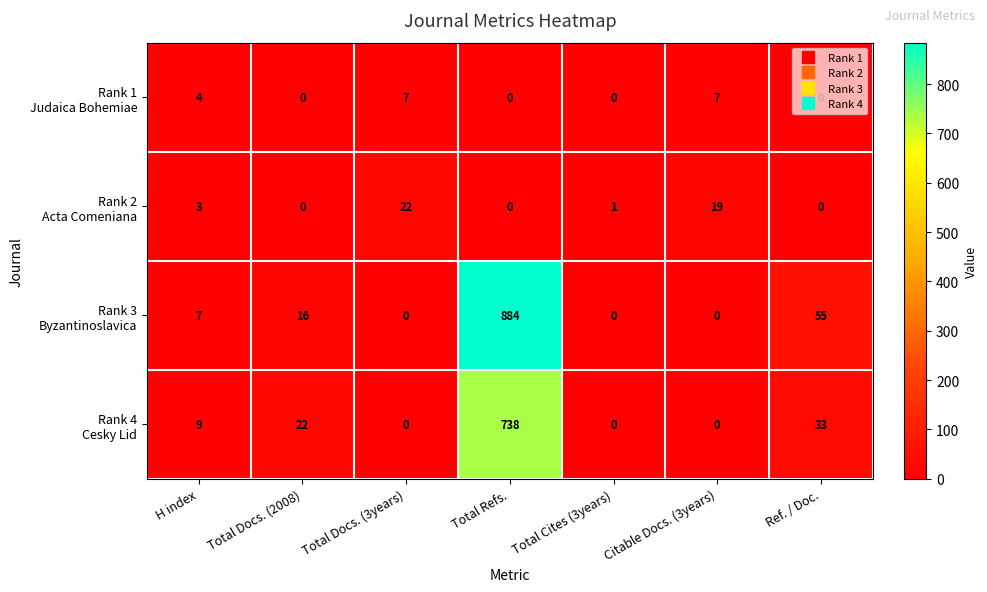

What is the total value across all series at Total Refs.?

1622